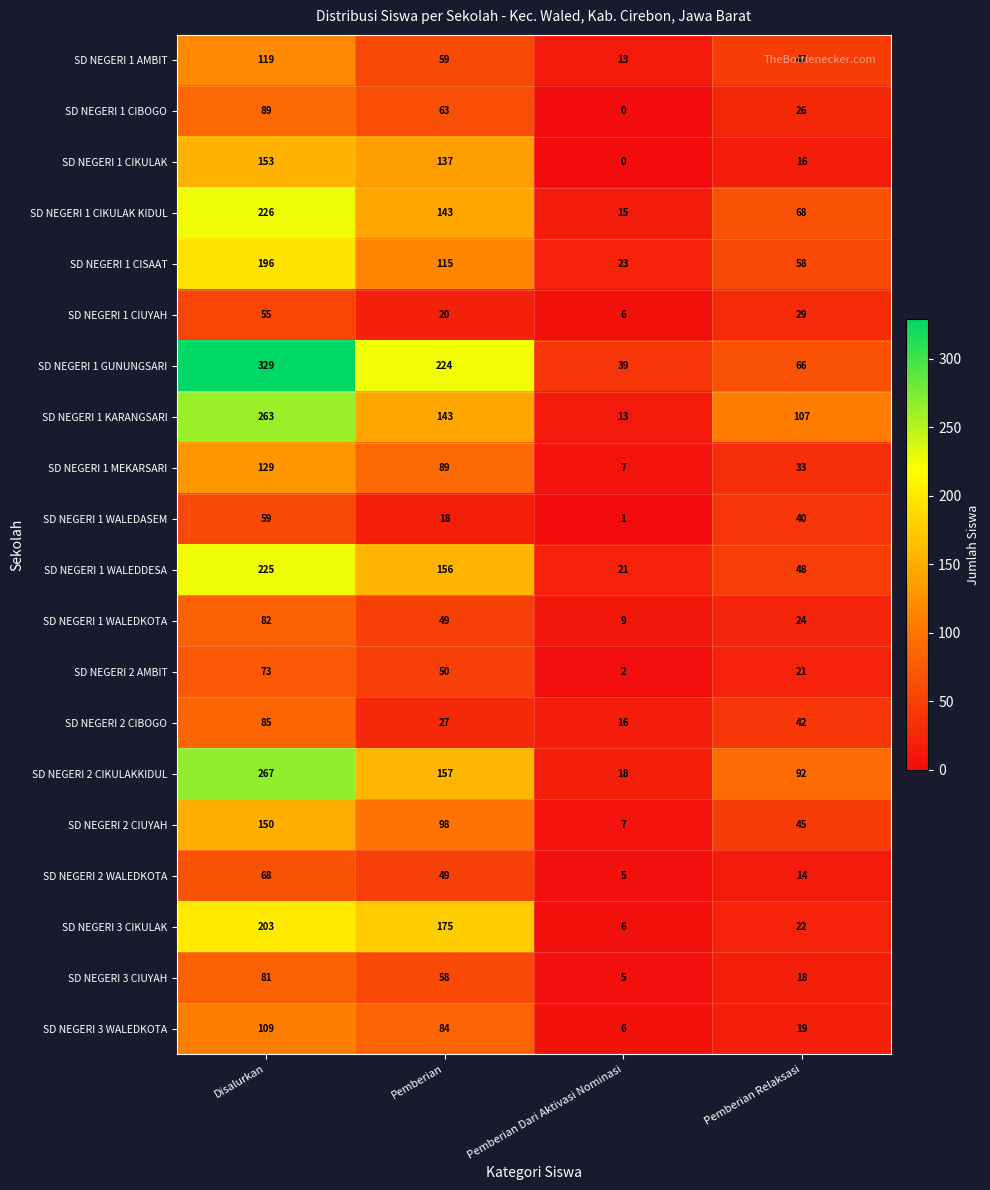

How many data points does each series have?

4